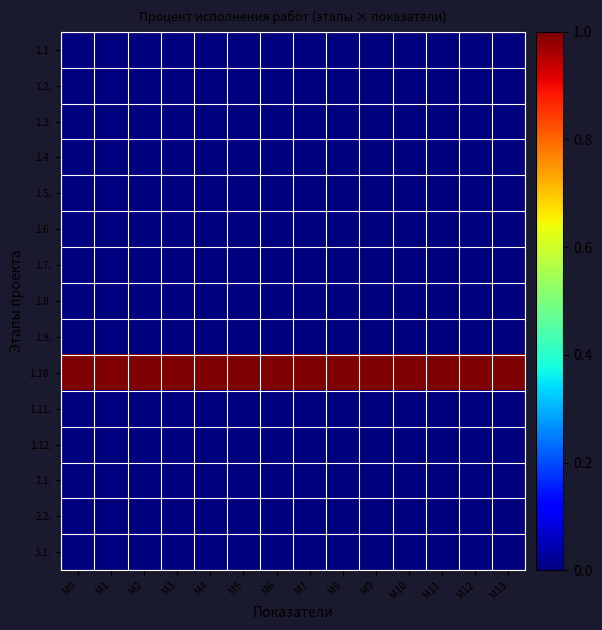

Which series has the largest total across all categories?

1.10.